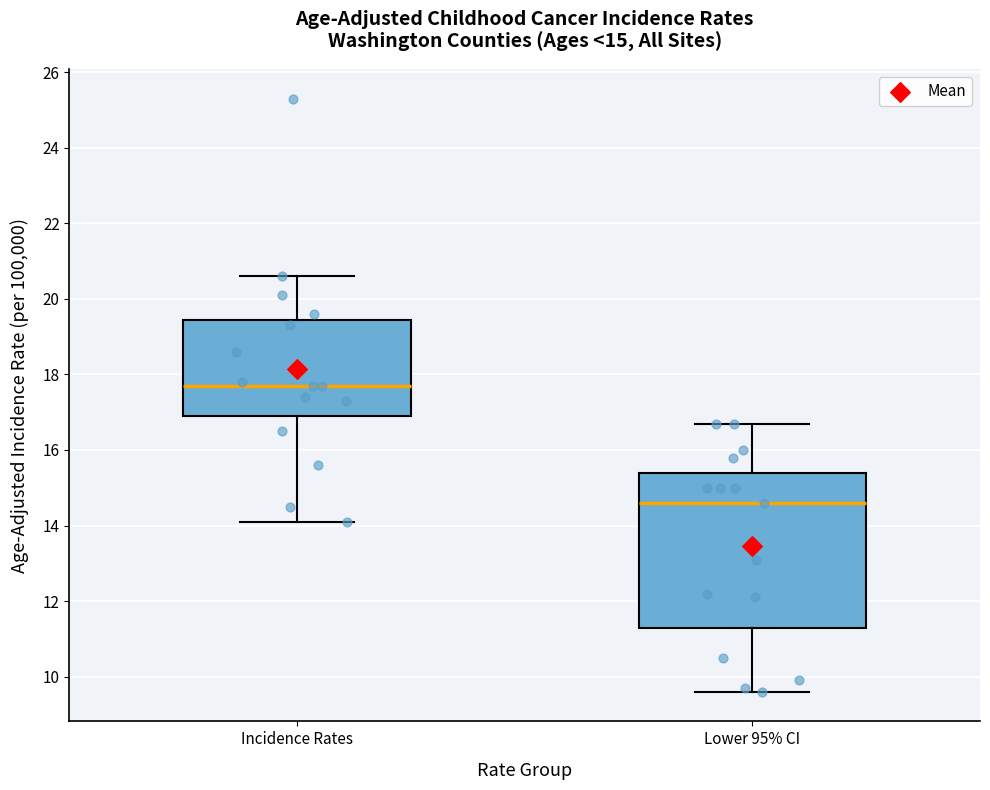

Which box is the tallest, from its lower edge to its upper edge?

Lower 95% CI